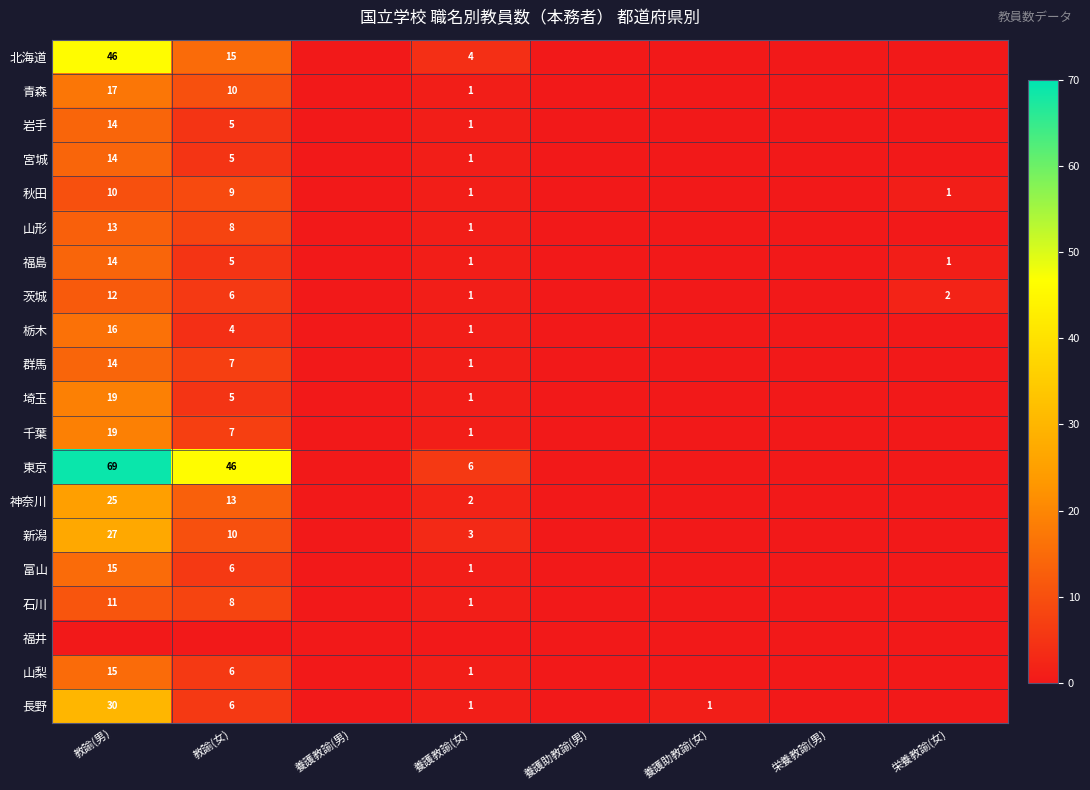

True or false: 埼玉 has a value of 7 at 教諭(女).

False